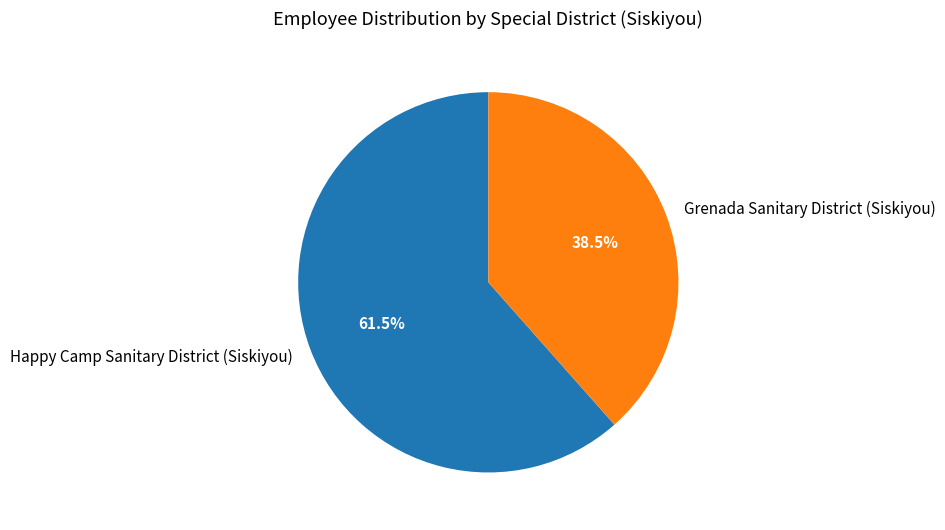

What portion of the pie excludes Happy Camp Sanitary District (Siskiyou)?

38.5%